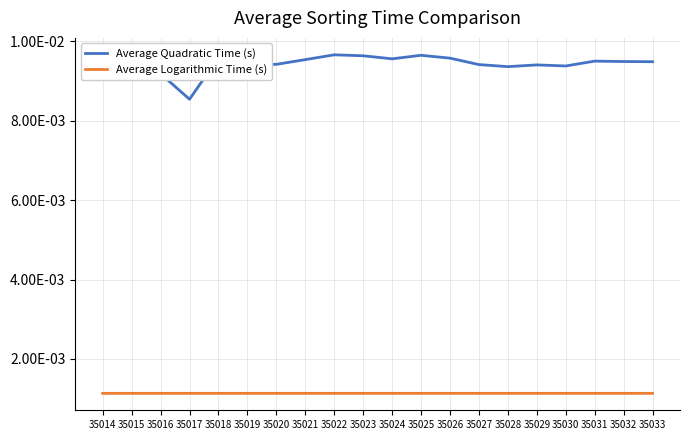

Reading left to right, transcribe all the data shown in this chart.

Average Quadratic Time (s): 35014=0.0	35015=0.0	35016=0.0	35017=0.0	35018=0.0	35019=0.0	35020=0.0	35021=0.0	35022=0.0	35023=0.0	35024=0.0	35025=0.0	35026=0.0	35027=0.0	35028=0.0	35029=0.0	35030=0.0	35031=0.0	35032=0.0	35033=0.0
Average Logarithmic Time (s): 35014=0.0	35015=0.0	35016=0.0	35017=0.0	35018=0.0	35019=0.0	35020=0.0	35021=0.0	35022=0.0	35023=0.0	35024=0.0	35025=0.0	35026=0.0	35027=0.0	35028=0.0	35029=0.0	35030=0.0	35031=0.0	35032=0.0	35033=0.0